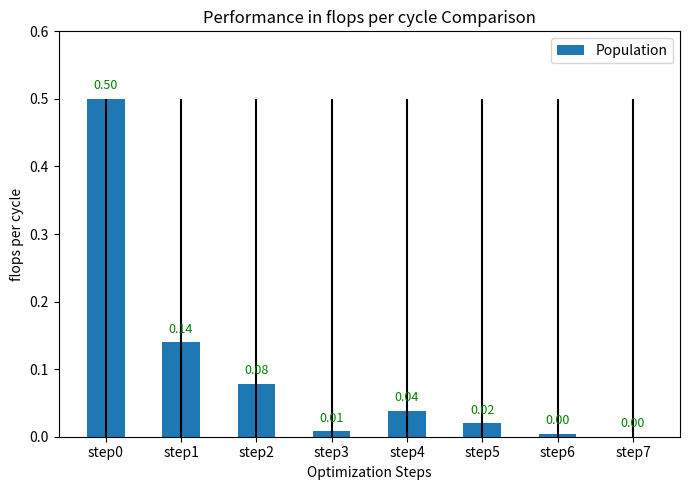

Which has a higher value, step4 or step6?

step4